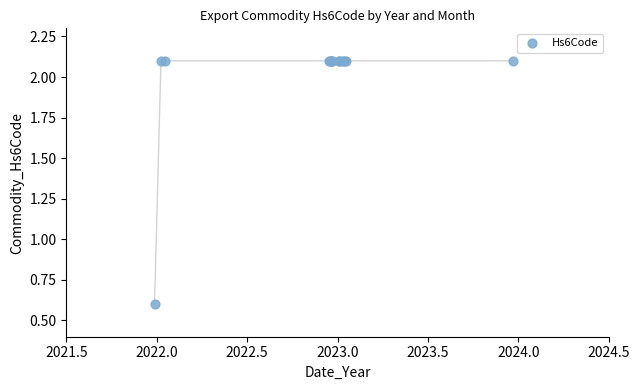

What Y value in the scatter plot is closest to 1?

0.6